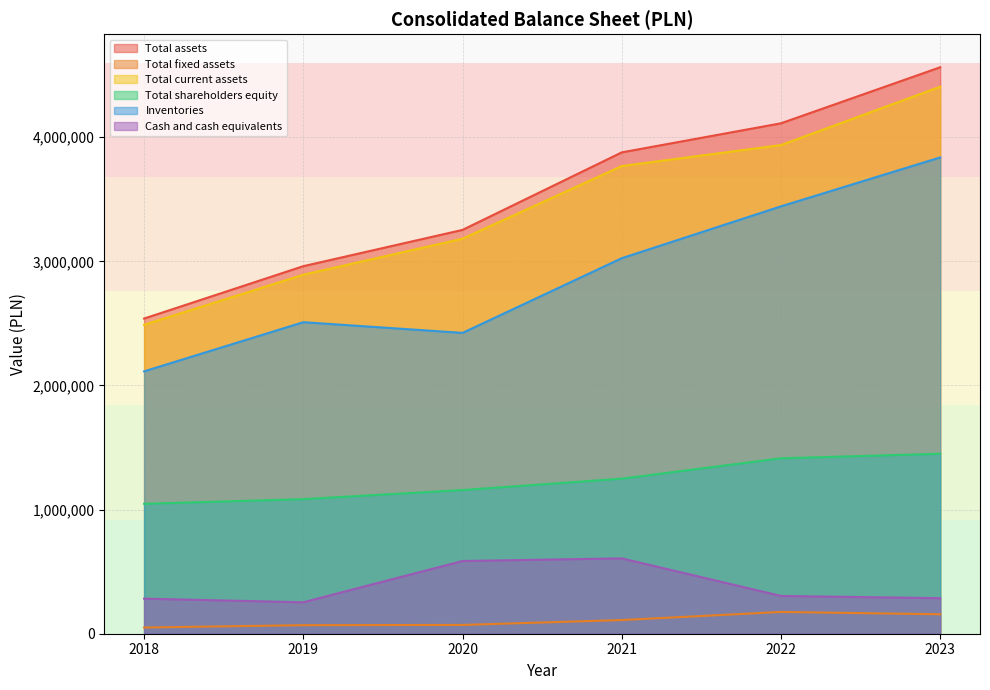

What is the value of the Inventories point at the 6th from the left?

3837118